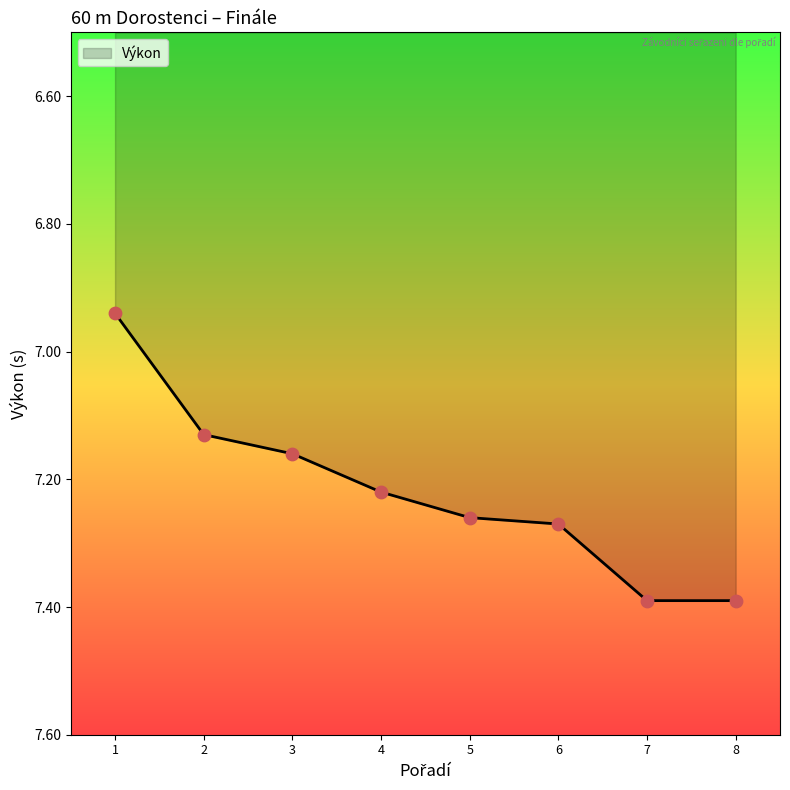

What is the ratio of the value at 8 to the value at 3?

1.0